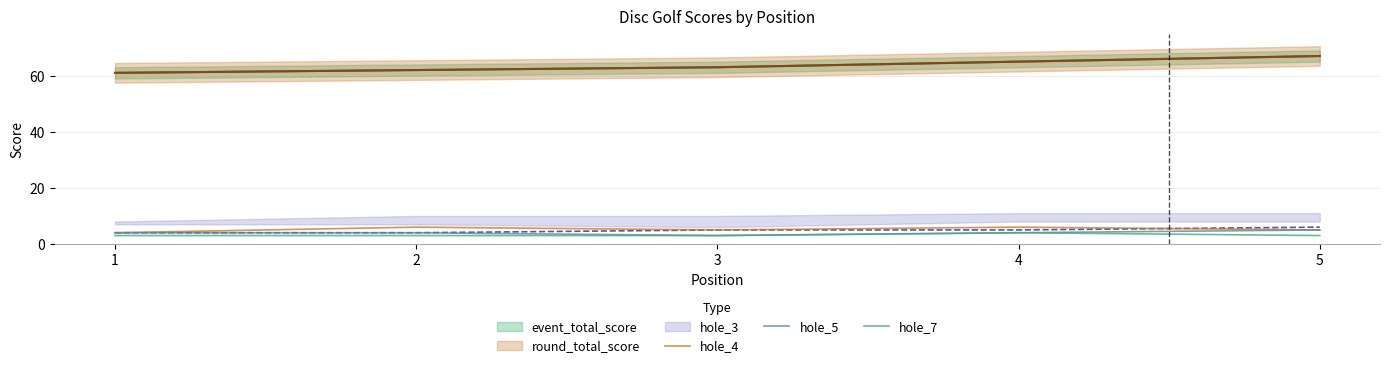

The value of hole_5 at 2 is 4. True or false?

True